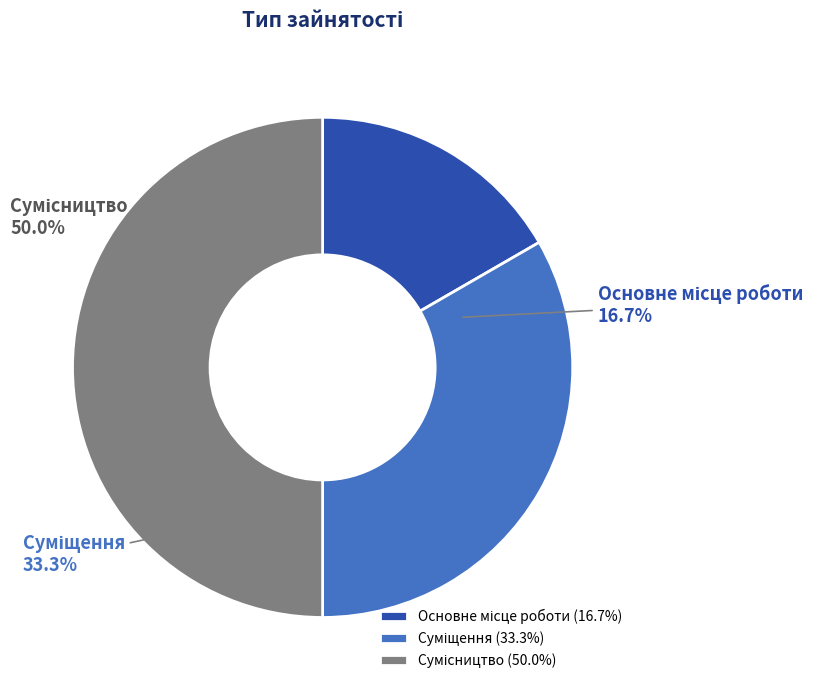

Rank the categories by value from lowest to highest.

Основне місце роботи, Суміщення, Сумісництво